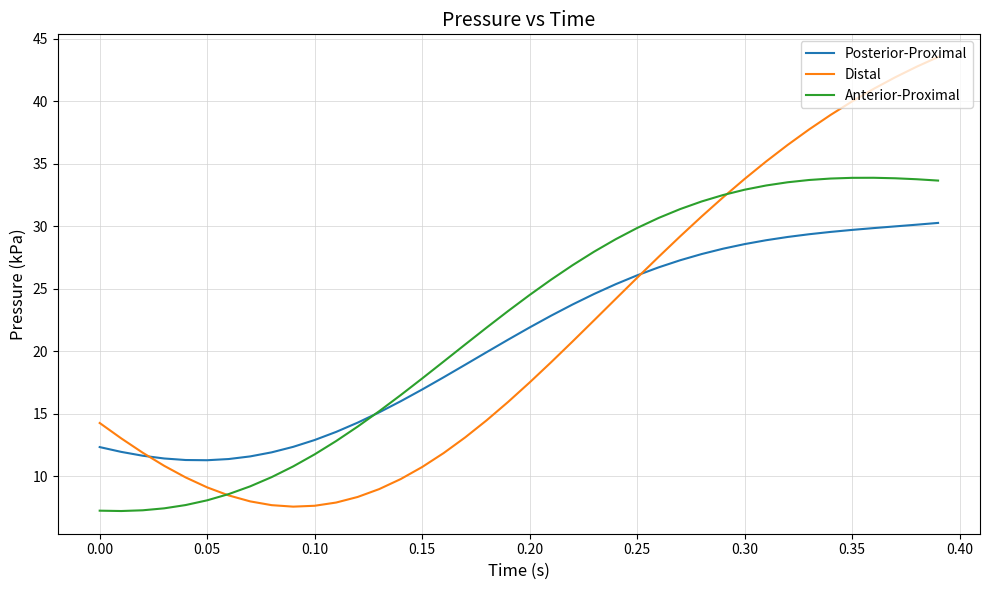

True or false: Posterior-Proximal and Distal intersect in this chart.

True